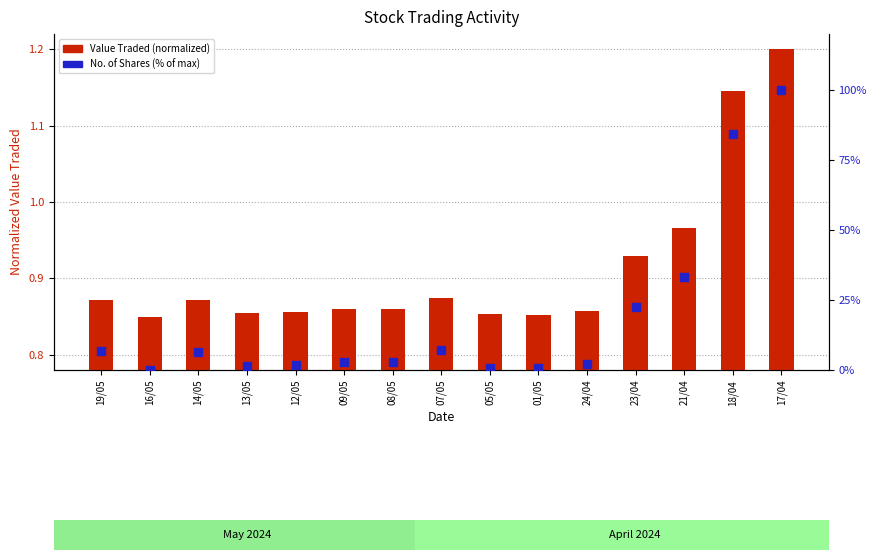

At how many categories does at least one series exceed 97?

1